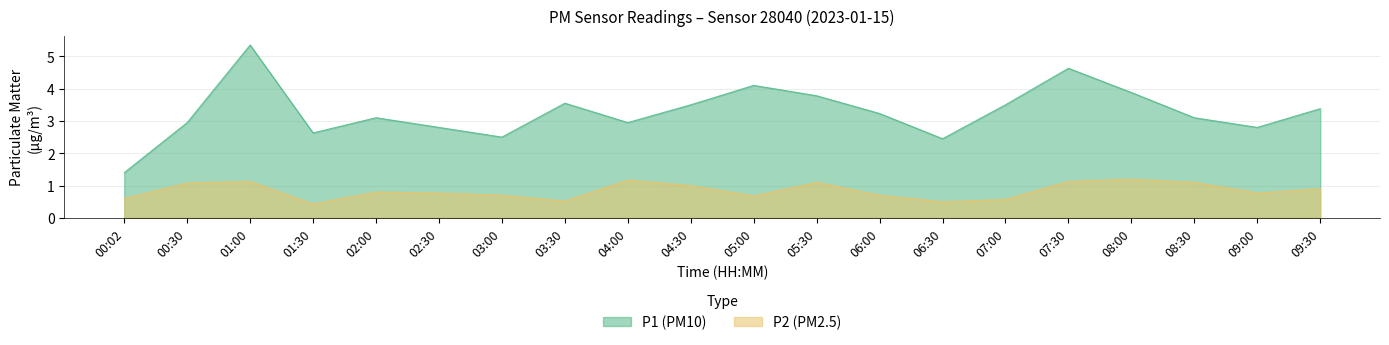

What is the difference between the values at 09:00 and 03:00?

0.3